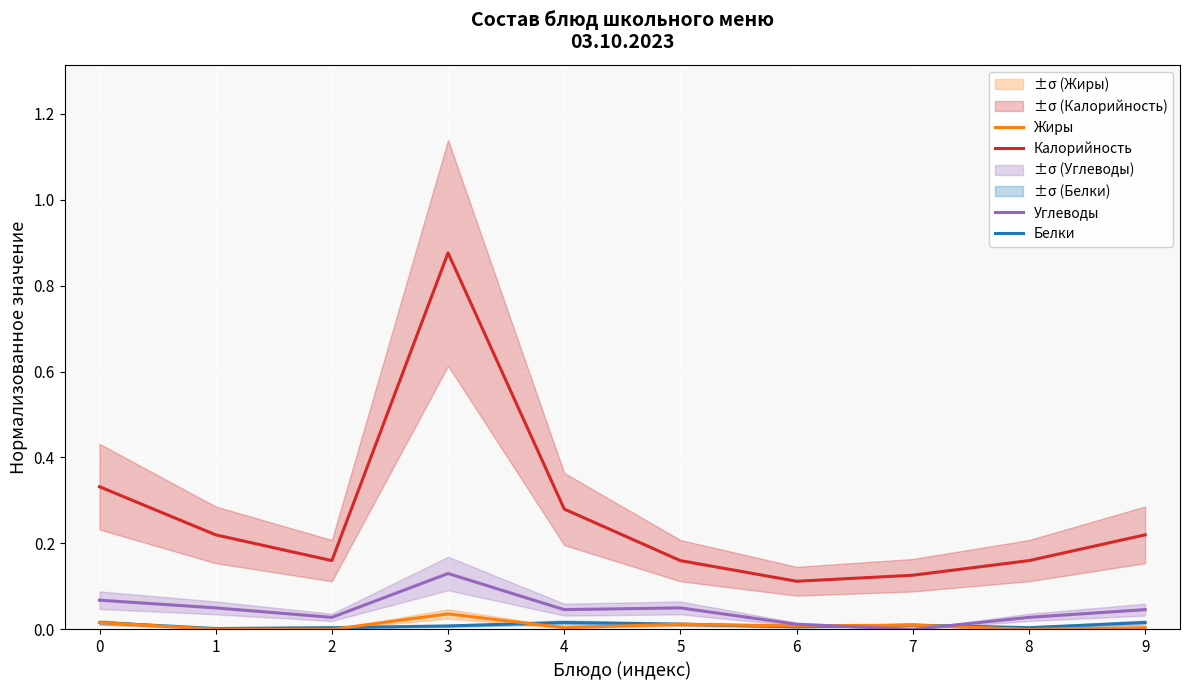

At which category does Жиры reach its first local valley?

2